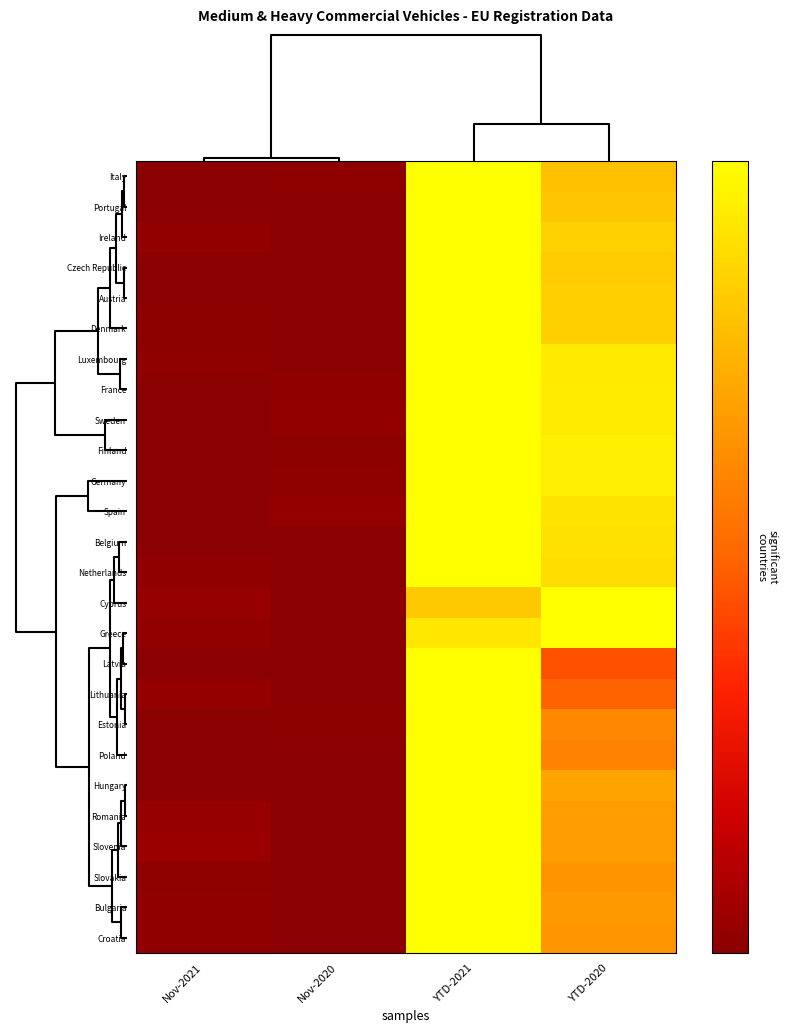

Reading right to left, extract all data points from this chart.

Italy: YTD-2020=0.8	YTD-2021=1.0	Nov-2020=0.0	Nov-2021=0.0
Portugal: YTD-2020=0.8	YTD-2021=1.0	Nov-2020=0.0	Nov-2021=0.0
Ireland: YTD-2020=0.8	YTD-2021=1.0	Nov-2020=0.0	Nov-2021=0.0
Czech Republic: YTD-2020=0.8	YTD-2021=1.0	Nov-2020=0.0	Nov-2021=0.0
Austria: YTD-2020=0.8	YTD-2021=1.0	Nov-2020=0.0	Nov-2021=0.0
Denmark: YTD-2020=0.8	YTD-2021=1.0	Nov-2020=0.0	Nov-2021=0.0
Luxembourg: YTD-2020=0.9	YTD-2021=1.0	Nov-2020=0.0	Nov-2021=0.0
France: YTD-2020=0.9	YTD-2021=1.0	Nov-2020=0.0	Nov-2021=0.0
Sweden: YTD-2020=0.9	YTD-2021=1.0	Nov-2020=0.0	Nov-2021=0.0
Finland: YTD-2020=0.9	YTD-2021=1.0	Nov-2020=0.0	Nov-2021=0.0
Germany: YTD-2020=0.9	YTD-2021=1.0	Nov-2020=0.0	Nov-2021=0.0
Spain: YTD-2020=0.9	YTD-2021=1.0	Nov-2020=0.0	Nov-2021=0.0
Belgium: YTD-2020=0.9	YTD-2021=1.0	Nov-2020=0.0	Nov-2021=0.0
Netherlands: YTD-2020=0.9	YTD-2021=1.0	Nov-2020=0.0	Nov-2021=0.0
Cyprus: YTD-2020=1.0	YTD-2021=0.8	Nov-2020=0.0	Nov-2021=0.0
Greece: YTD-2020=1.0	YTD-2021=0.9	Nov-2020=0.0	Nov-2021=0.0
Latvia: YTD-2020=0.4	YTD-2021=1.0	Nov-2020=0.0	Nov-2021=0.0
Lithuania: YTD-2020=0.5	YTD-2021=1.0	Nov-2020=0.0	Nov-2021=0.0
Estonia: YTD-2020=0.6	YTD-2021=1.0	Nov-2020=0.0	Nov-2021=0.0
Poland: YTD-2020=0.6	YTD-2021=1.0	Nov-2020=0.0	Nov-2021=0.0
Hungary: YTD-2020=0.7	YTD-2021=1.0	Nov-2020=0.0	Nov-2021=0.0
Romania: YTD-2020=0.7	YTD-2021=1.0	Nov-2020=0.0	Nov-2021=0.0
Slovenia: YTD-2020=0.7	YTD-2021=1.0	Nov-2020=0.0	Nov-2021=0.0
Slovakia: YTD-2020=0.7	YTD-2021=1.0	Nov-2020=0.0	Nov-2021=0.0
Bulgaria: YTD-2020=0.7	YTD-2021=1.0	Nov-2020=0.0	Nov-2021=0.0
Croatia: YTD-2020=0.7	YTD-2021=1.0	Nov-2020=0.0	Nov-2021=0.0